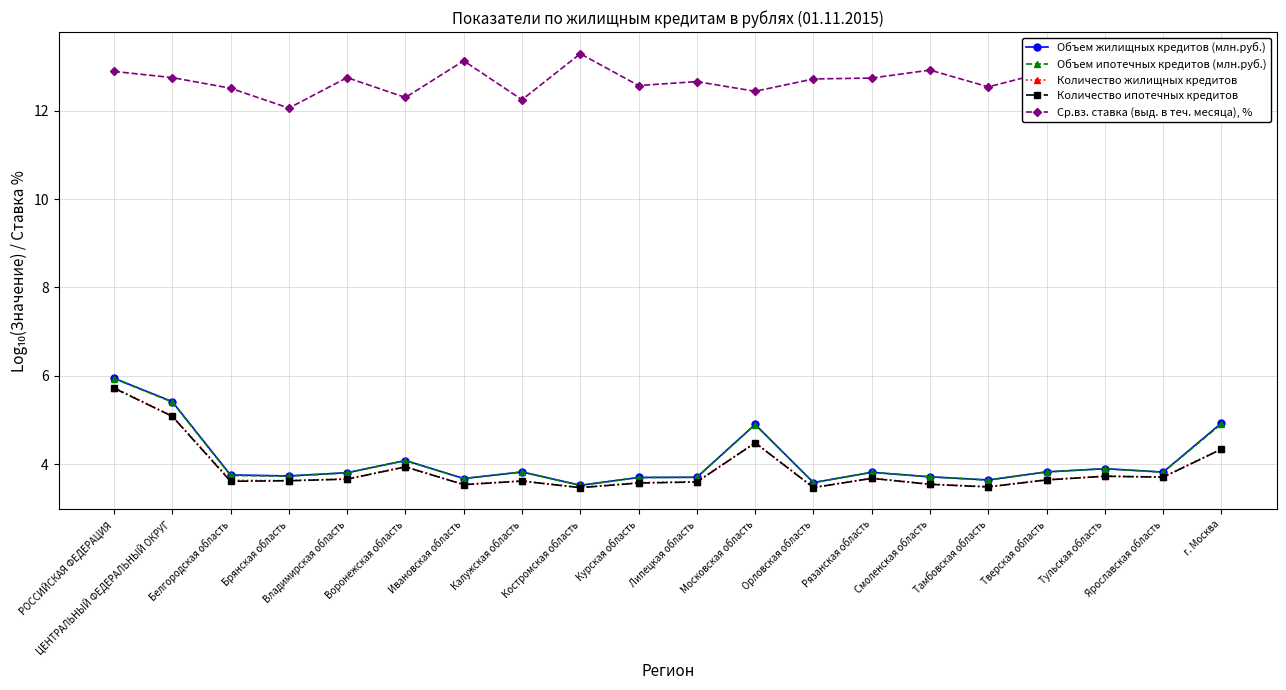

At how many categories does at least one series exceed 10?

20